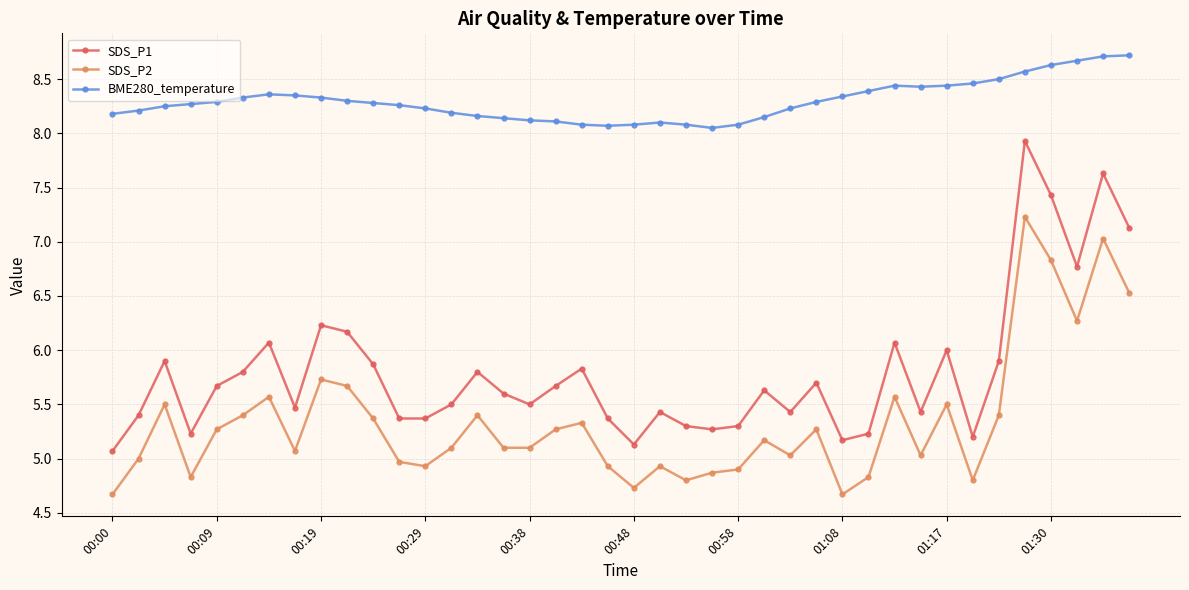

Which series has the widest spread of values?

SDS_P1